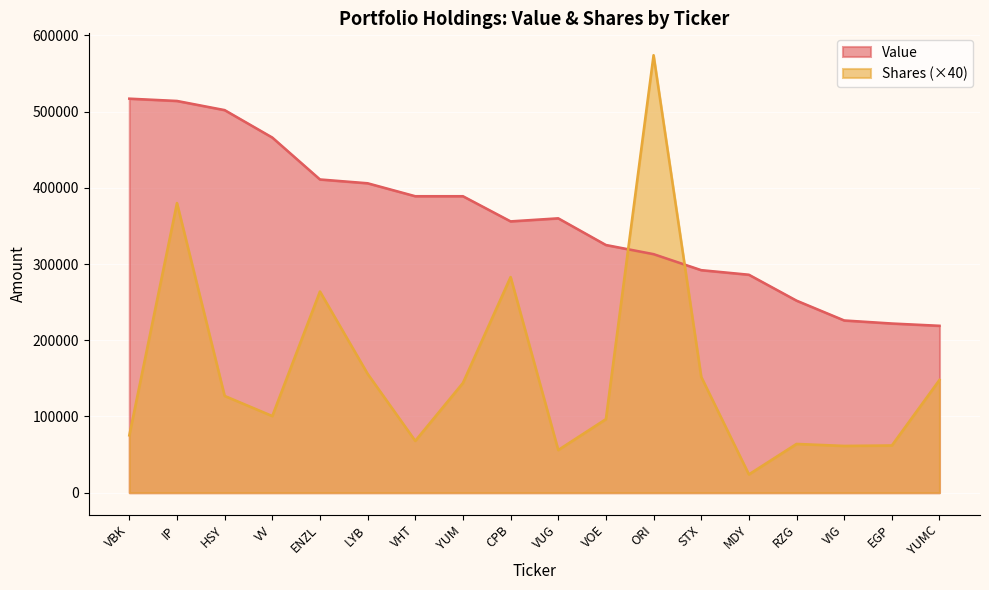

What value does the Shares or principal amount series have at VUG, to the nearest 100?

56000